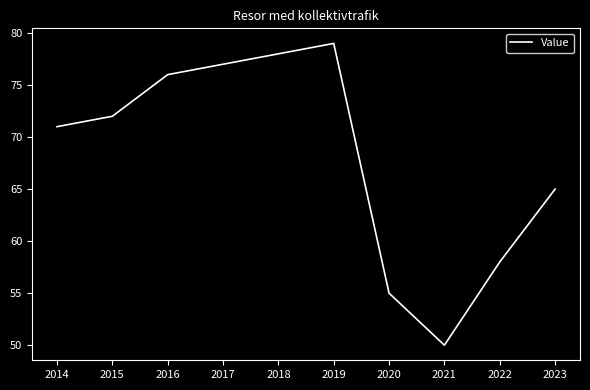

What is the minimum value shown in the chart?

50